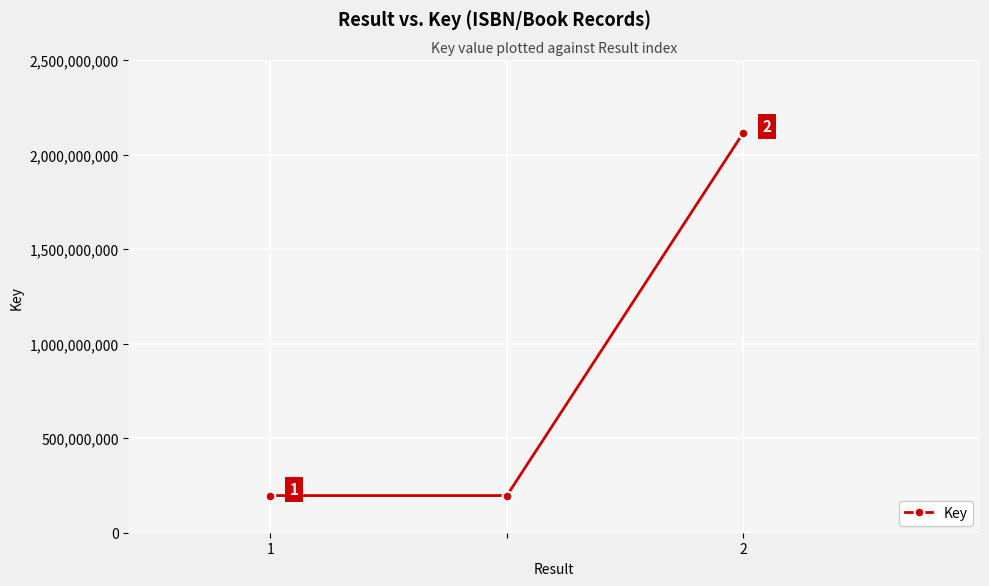

What is the maximum value shown in the chart?

2117399331